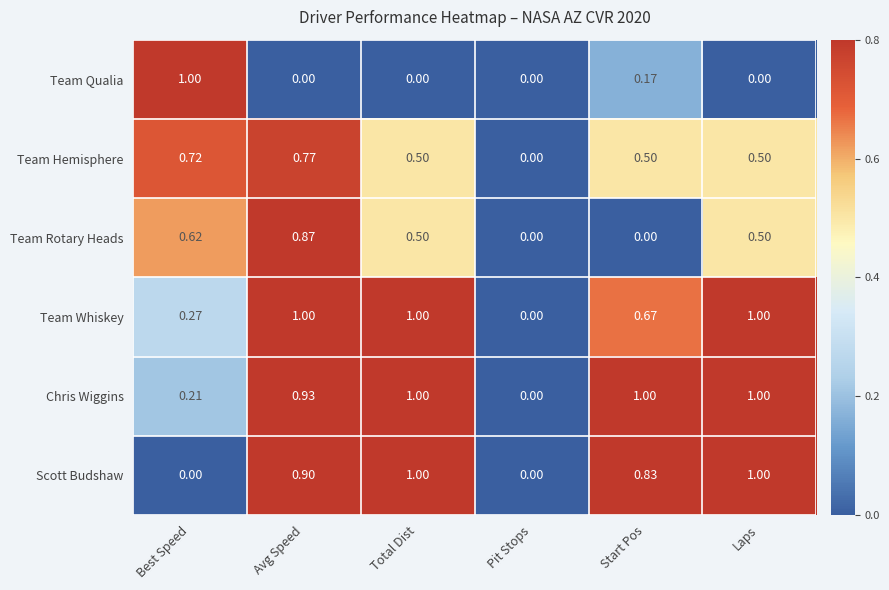

How many series are shown in this chart?

6